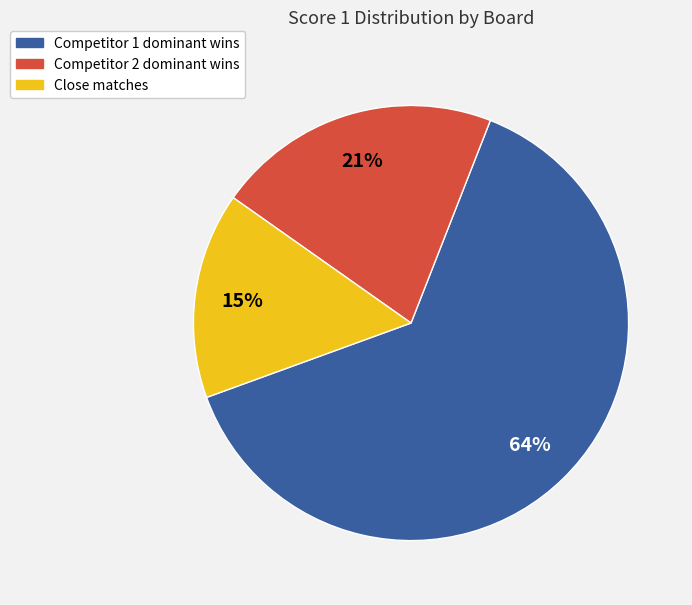

To the nearest percent, what is the average slice percentage?

33%